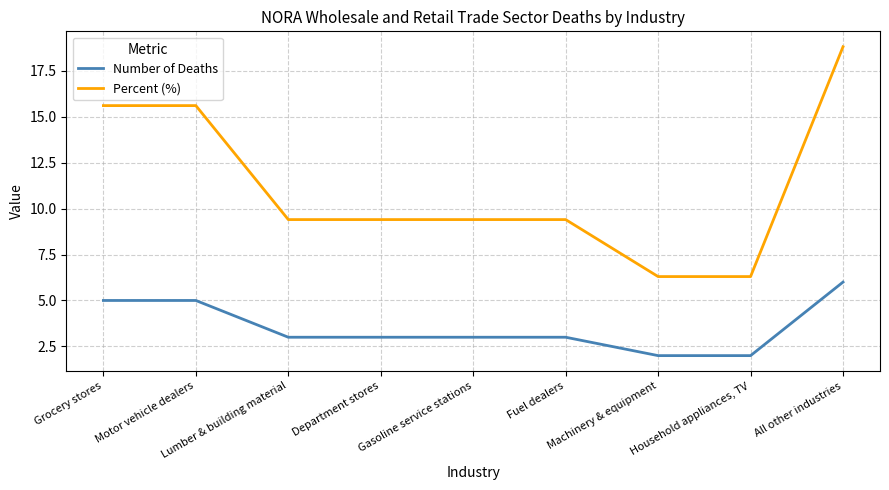

Rank the series at Household appliances, TV from lowest to highest value.

Number of Deaths, Percent (%)